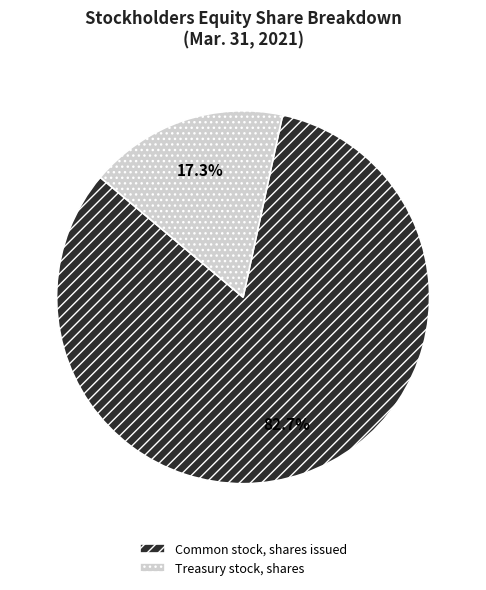

What percentage is the Treasury stock, shares slice, to the nearest percent?

17%